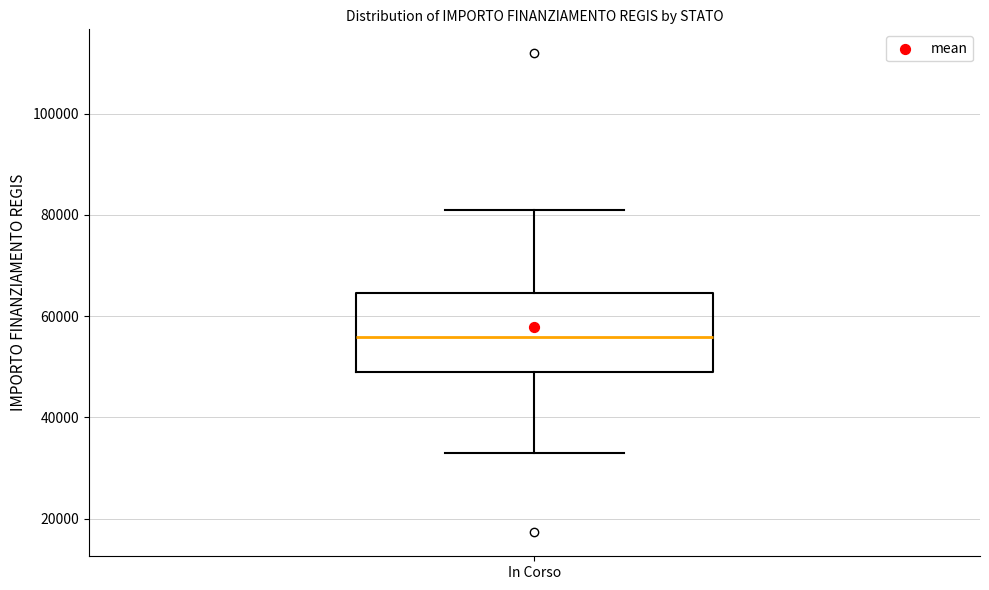

Read this box plot against the y-axis: the position of the median line, the range covered by the box, and the ends of both whiskers. The values are not printed on the chart, so give them approximately, as read against the axis.

median 56000, box 50000 to 64000, whiskers 32000 to 80000